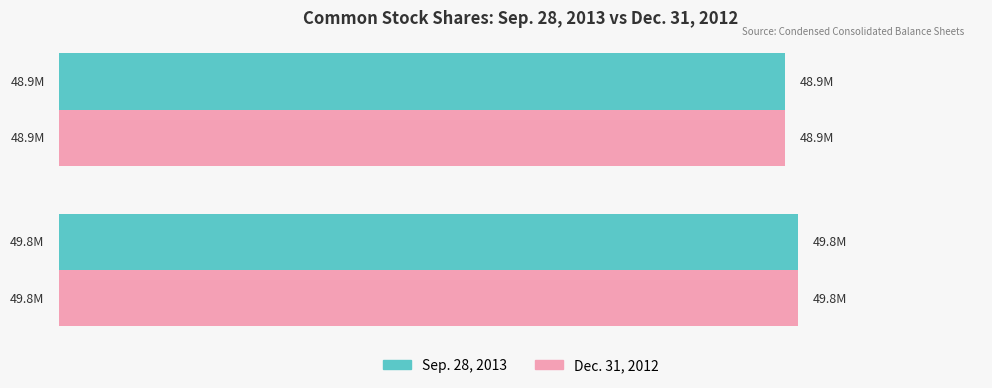

Where is Dec. 31, 2012 nearest to the value 49336204?

Common stock, shares outstanding